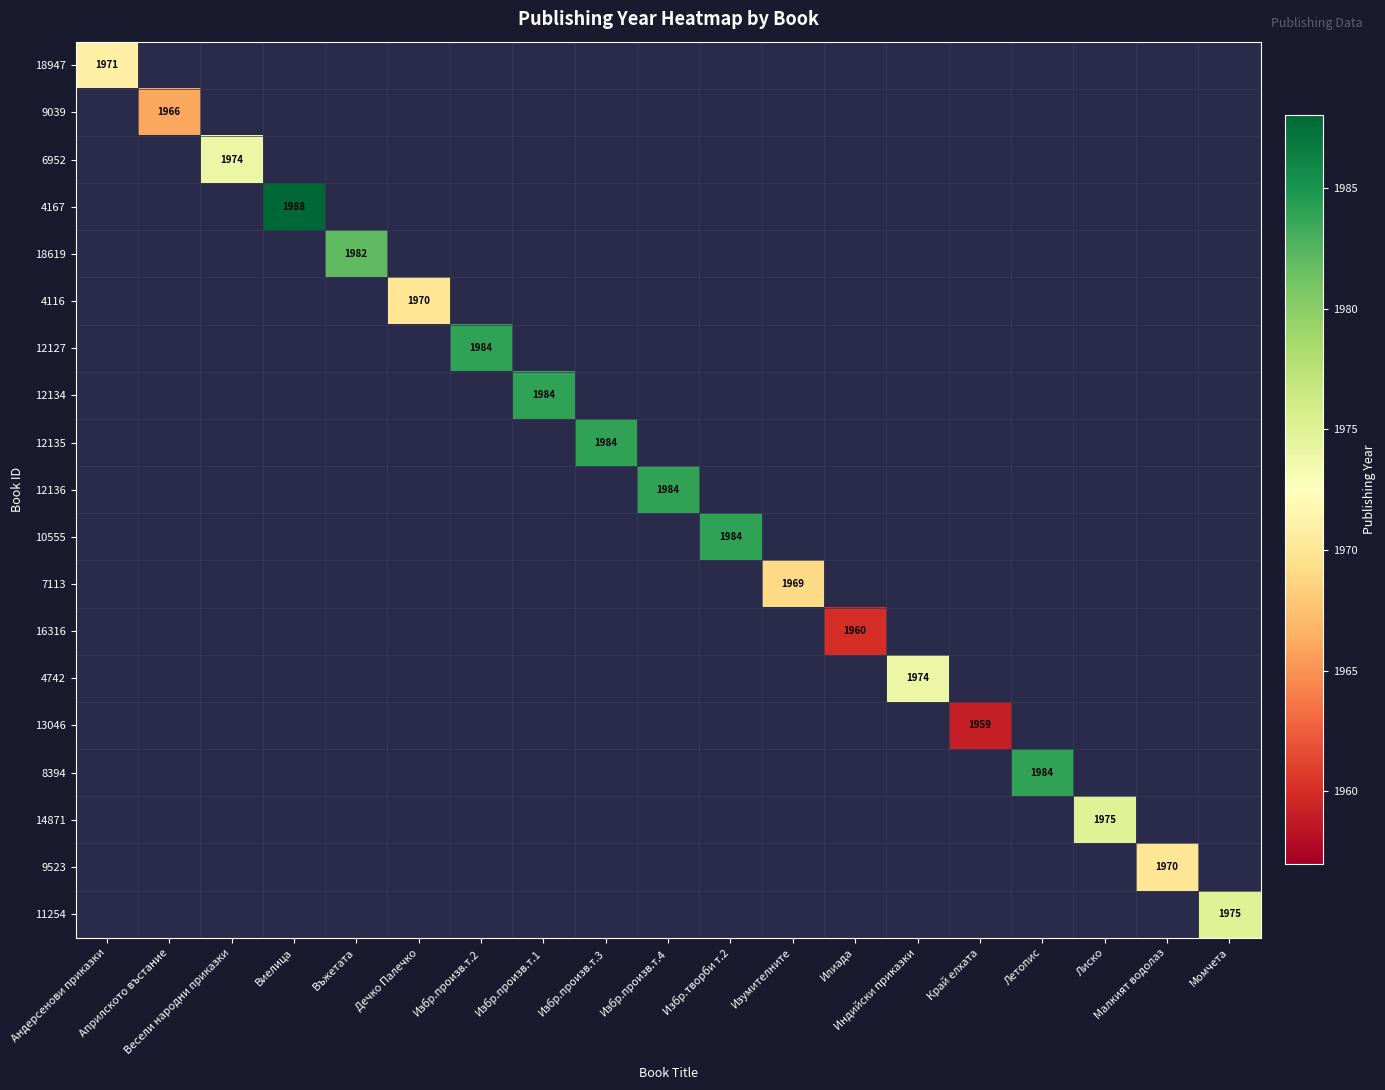

How many positive values does the 8394 series have?

1